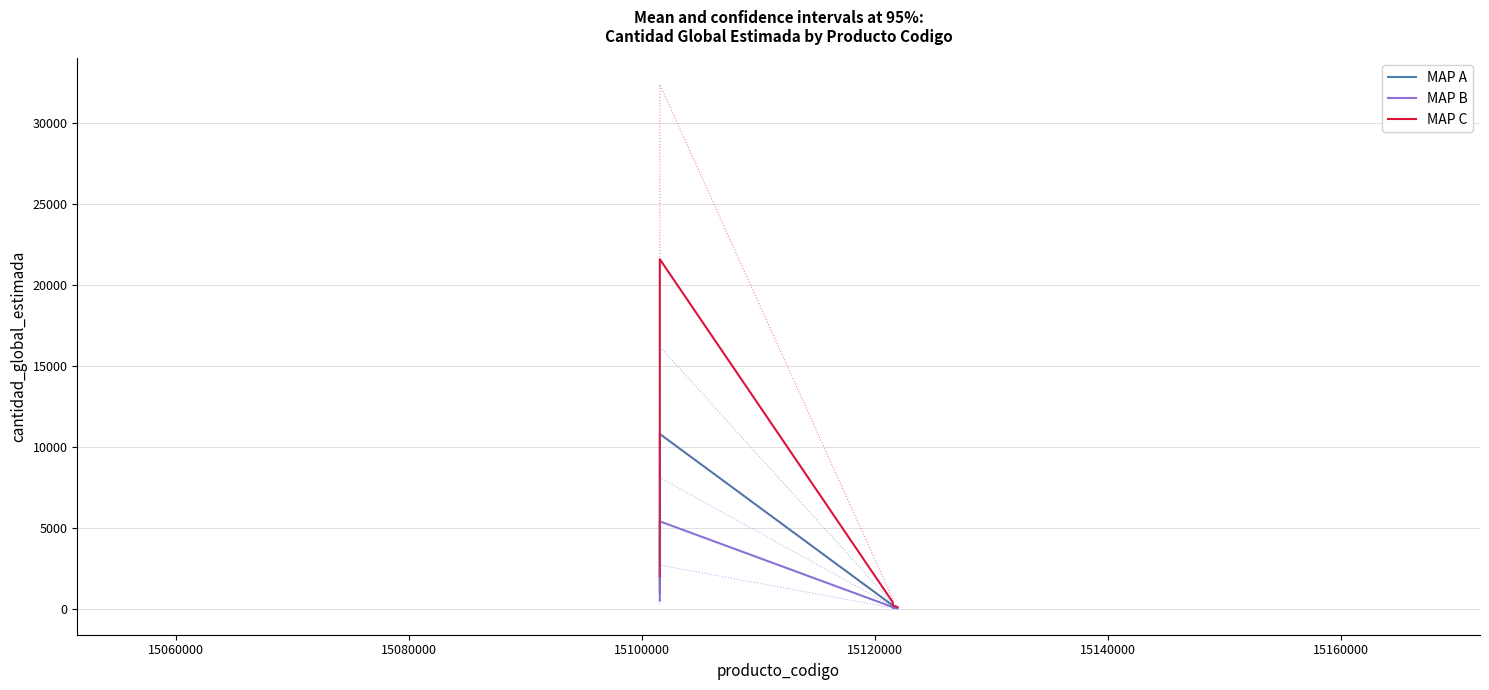

Count the number of data series in this chart.

3